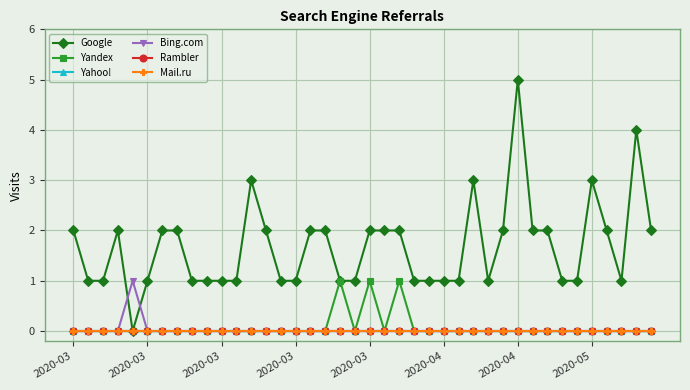

Reading right to left, transcribe all the data shown in this chart.

Google: 2	4	1	2	3	1	1	2	2	5	2	1	3	1	1	1	1	2	2	2	1	1	2	2	1	1	2	3	1	1	1	1	2	2	1	0	2	1	1	2
Yandex: 0	0	0	0	0	0	0	0	0	0	0	0	0	0	0	0	0	1	0	1	0	1	0	0	0	0	0	0	0	0	0	0	0	0	0	0	0	0	0	0
Yahoo!: 0	0	0	0	0	0	0	0	0	0	0	0	0	0	0	0	0	0	0	0	0	0	0	0	0	0	0	0	0	0	0	0	0	0	0	0	0	0	0	0
Bing.com: 0	0	0	0	0	0	0	0	0	0	0	0	0	0	0	0	0	0	0	0	0	0	0	0	0	0	0	0	0	0	0	0	0	0	0	1	0	0	0	0
Rambler: 0	0	0	0	0	0	0	0	0	0	0	0	0	0	0	0	0	0	0	0	0	0	0	0	0	0	0	0	0	0	0	0	0	0	0	0	0	0	0	0
Mail.ru: 0	0	0	0	0	0	0	0	0	0	0	0	0	0	0	0	0	0	0	0	0	0	0	0	0	0	0	0	0	0	0	0	0	0	0	0	0	0	0	0